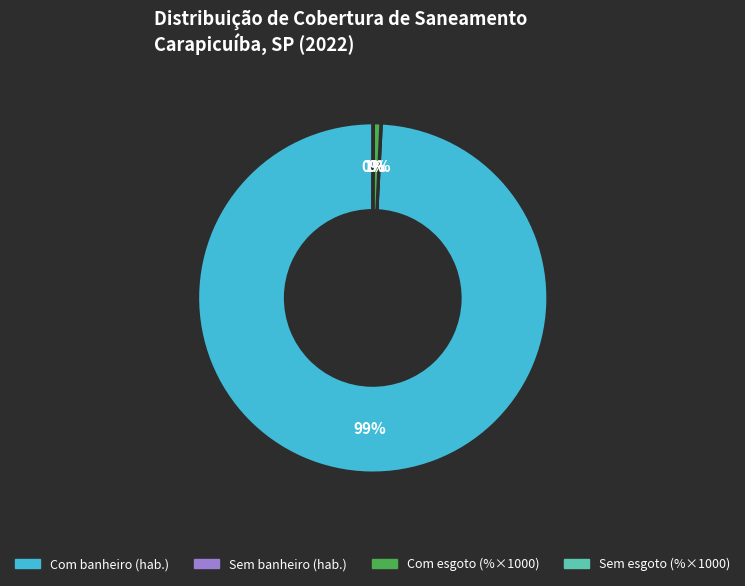

What percentage is the Com banheiro (hab.) slice, to the nearest percent?

99%